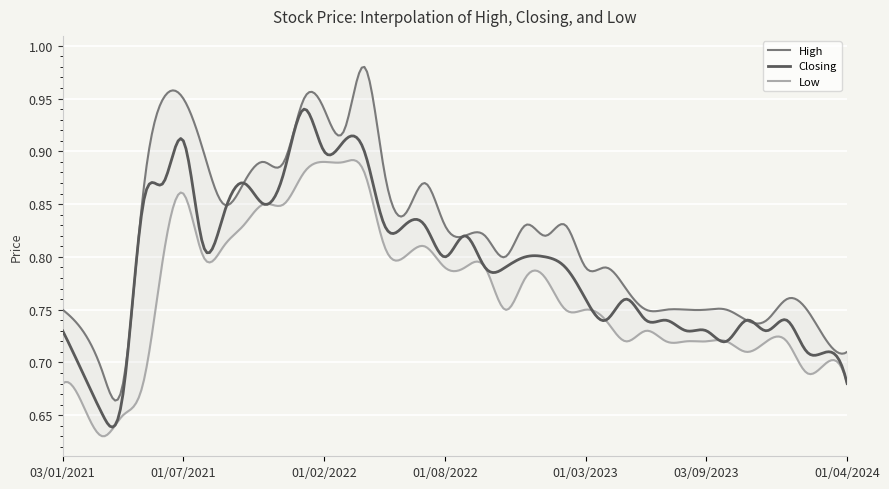

Which series has the largest total across all categories?

High